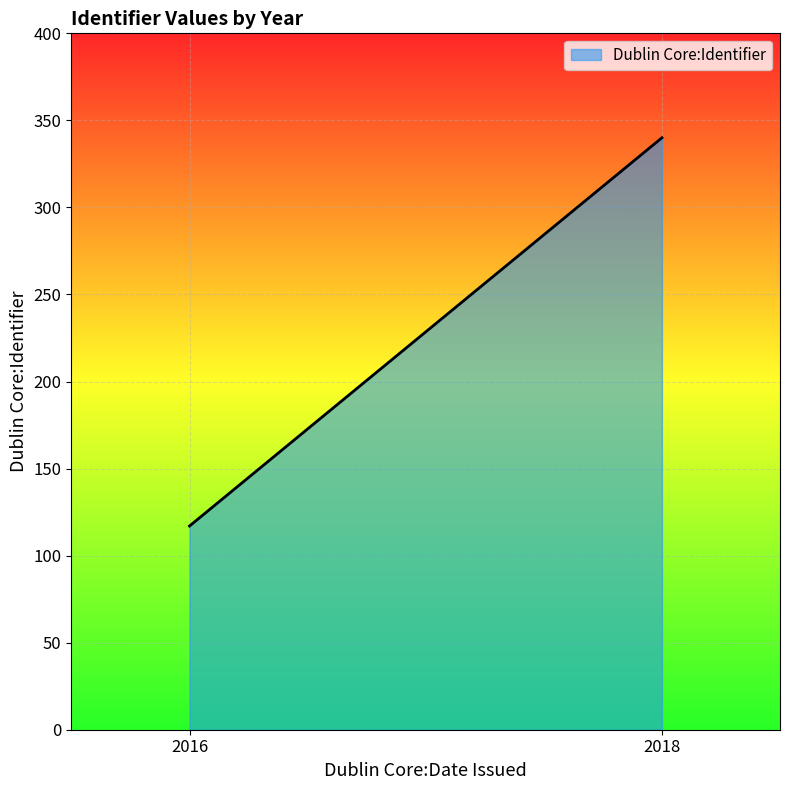

What is the greatest value displayed?

340.0